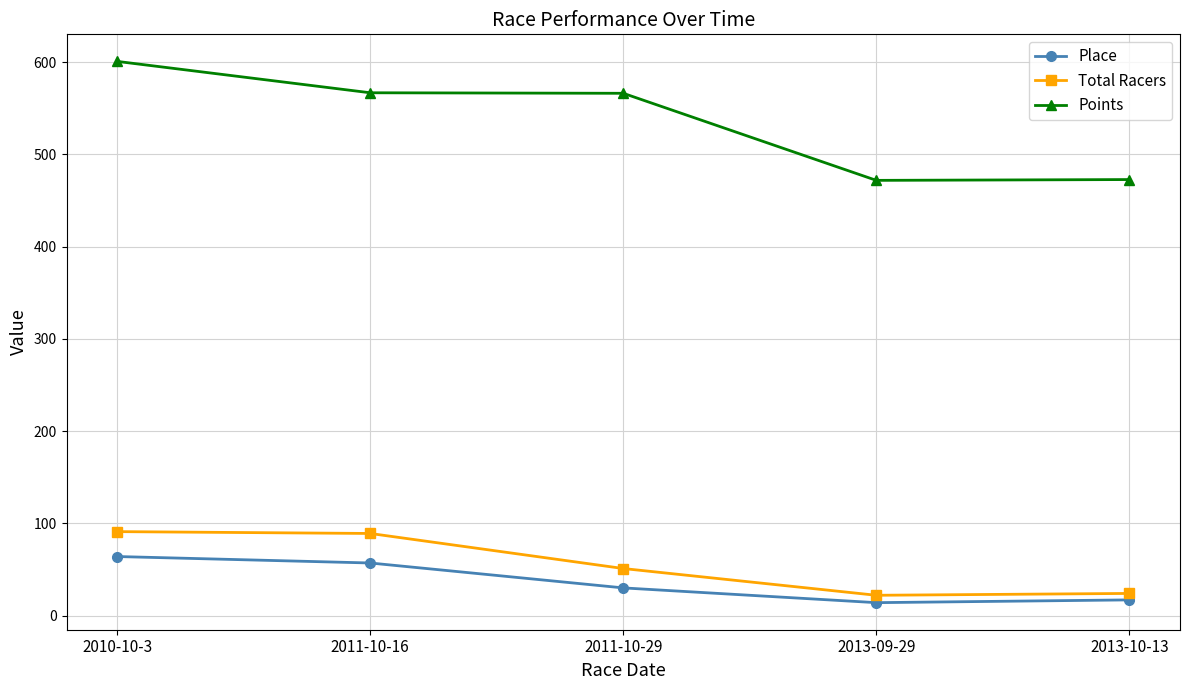

Where is the first local minimum for Place?

2013-09-29